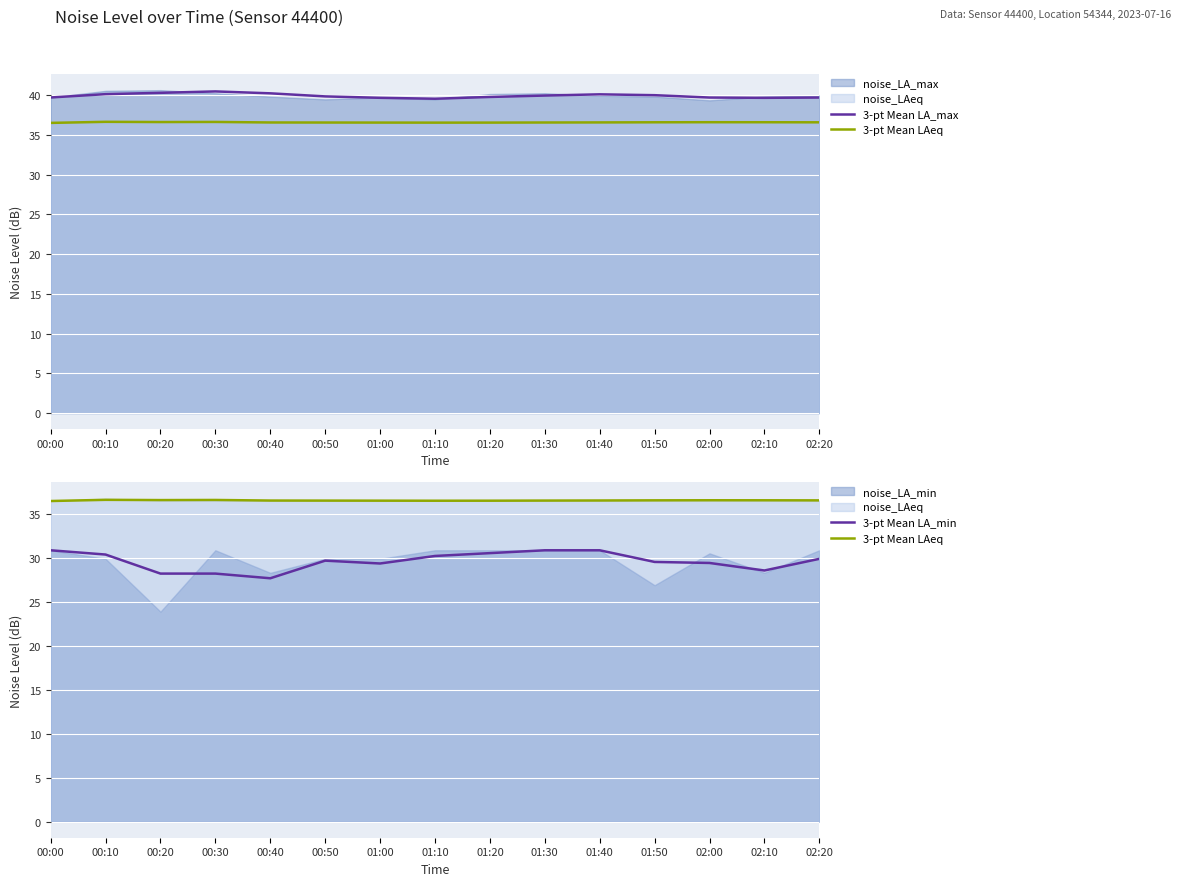

True or false: 3-pt Mean LA_max and 3-pt Mean LAeq intersect in this chart.

False